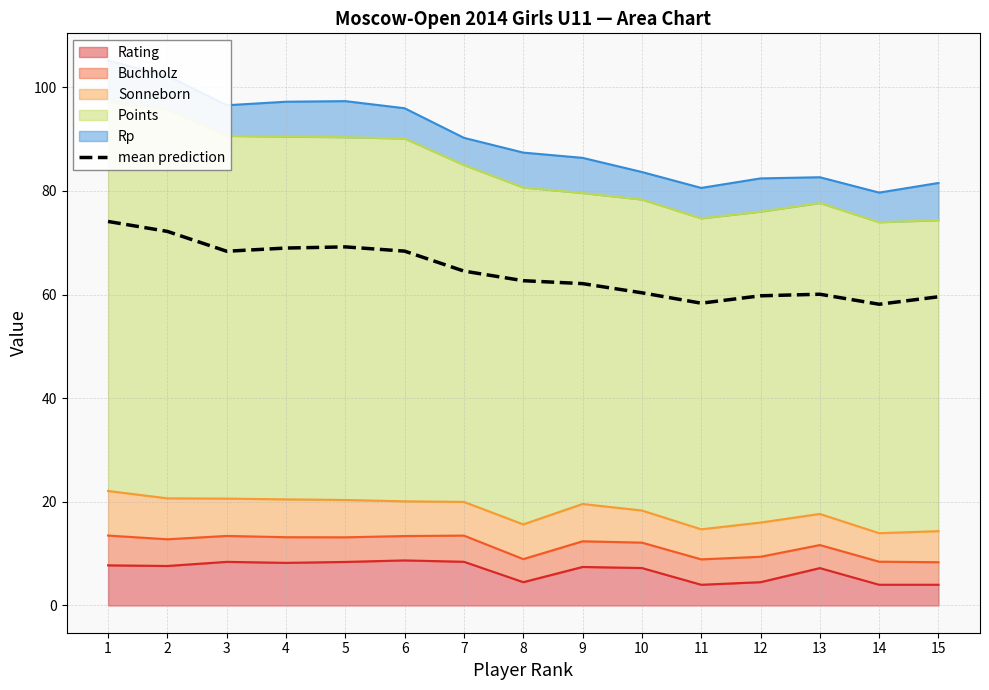

Where is the data nearest to the value 66?

7